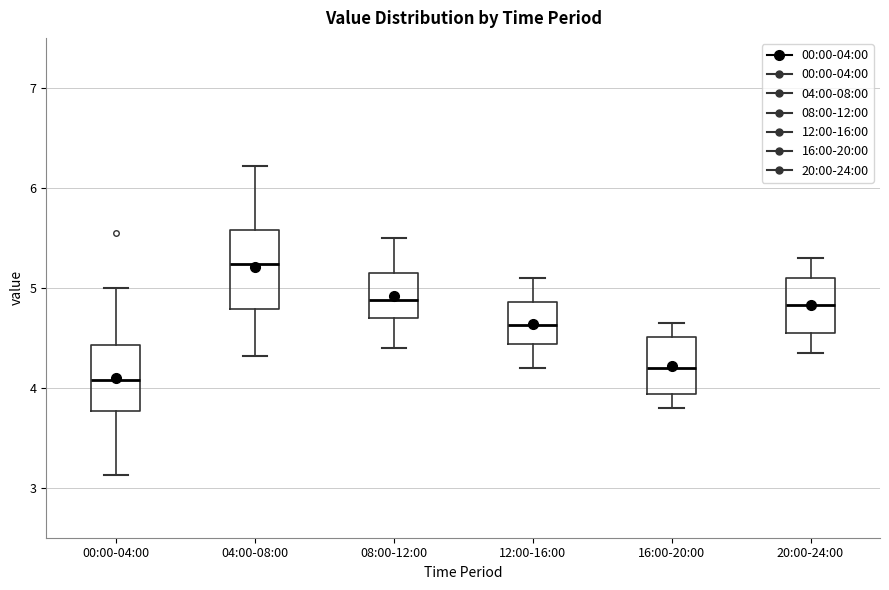

Reading left to right, transcribe this box plot: for each box, give where its median line is, the range the box spans, and where its two whiskers end, as read against the y-axis. The values are not printed on the chart, so give them approximately, as read against the axis.

00:00-04:00: median 4.1, box 3.8 to 4.4, whiskers 3.1 to 5.0
04:00-08:00: median 5.2, box 4.8 to 5.6, whiskers 4.3 to 6.2
08:00-12:00: median 4.9, box 4.7 to 5.2, whiskers 4.4 to 5.5
12:00-16:00: median 4.6, box 4.4 to 4.9, whiskers 4.2 to 5.1
16:00-20:00: median 4.2, box 3.9 to 4.5, whiskers 3.8 to 4.7
20:00-24:00: median 4.8, box 4.6 to 5.1, whiskers 4.4 to 5.3